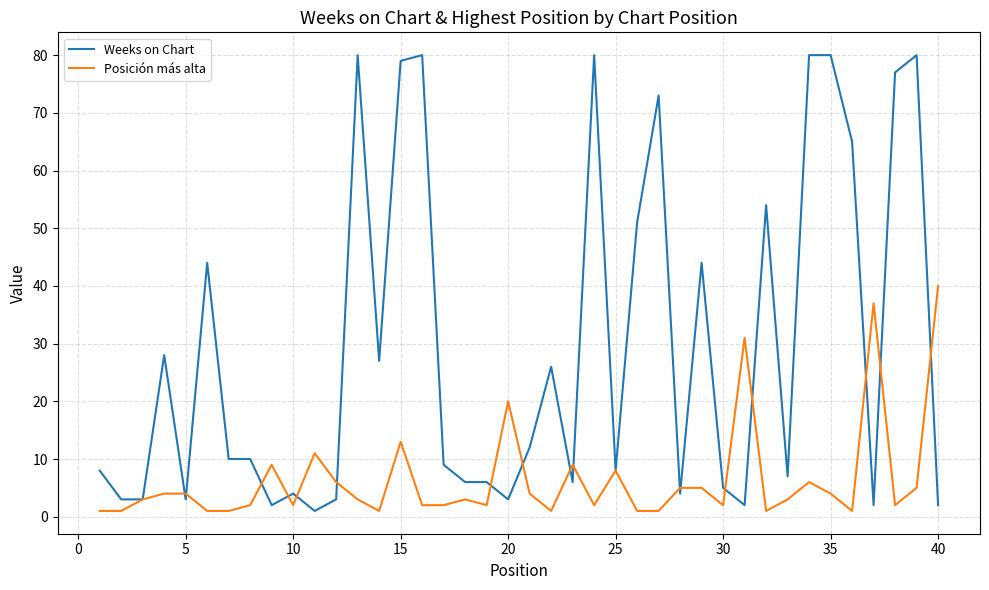

Which series ends up on top after the final intersection of Weeks on Chart and Posición más alta?

Posición más alta